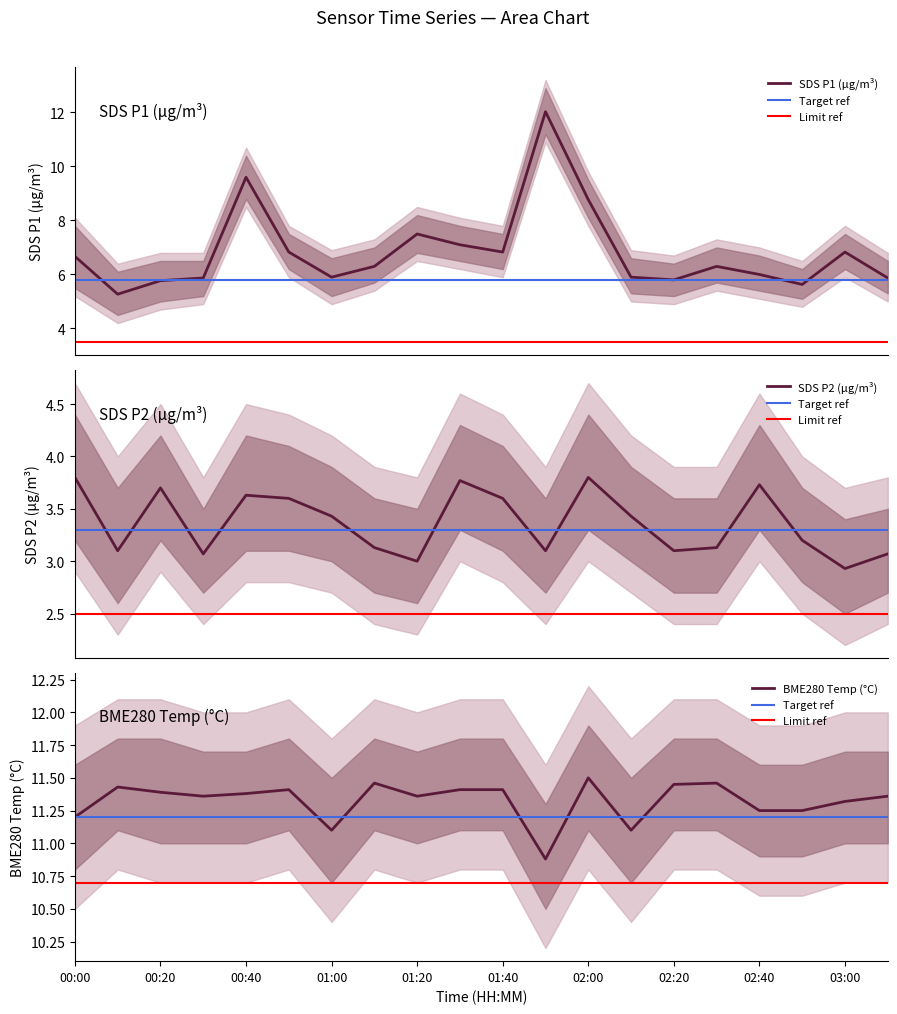

Where is BME280_temperature nearest to the value 11?

01:00